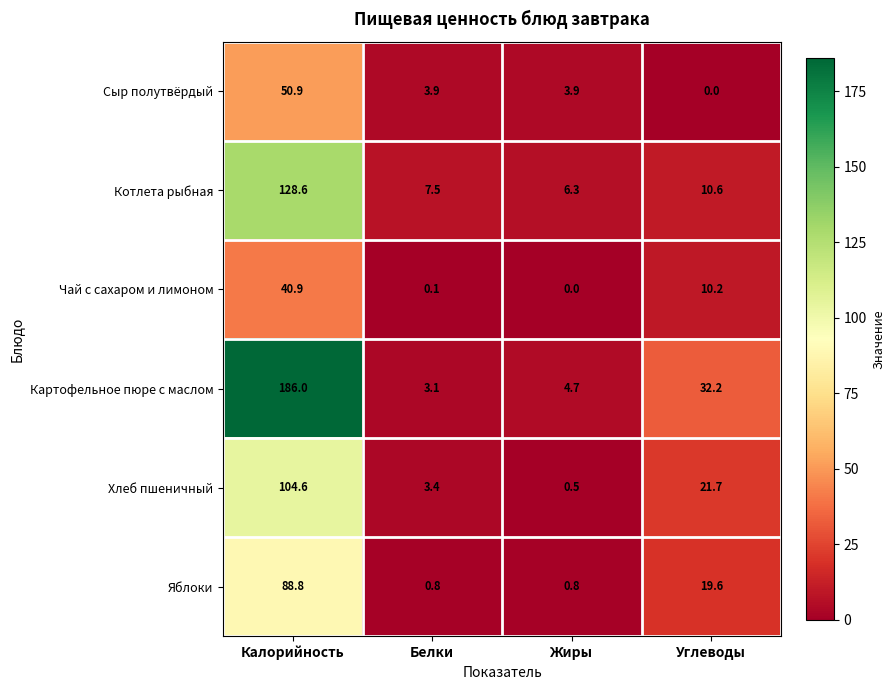

Reading left to right, extract all data points from this chart.

Сыр полутвёрдый: Калорийность=50.9	Белки=3.9	Жиры=3.9	Углеводы=0.0
Котлета рыбная: Калорийность=128.6	Белки=7.5	Жиры=6.3	Углеводы=10.6
Чай с сахаром и лимоном: Калорийность=40.9	Белки=0.1	Жиры=0.0	Углеводы=10.2
Картофельное пюре с маслом: Калорийность=186.0	Белки=3.1	Жиры=4.7	Углеводы=32.2
Хлеб пшеничный: Калорийность=104.6	Белки=3.4	Жиры=0.5	Углеводы=21.7
Яблоки: Калорийность=88.8	Белки=0.8	Жиры=0.8	Углеводы=19.6